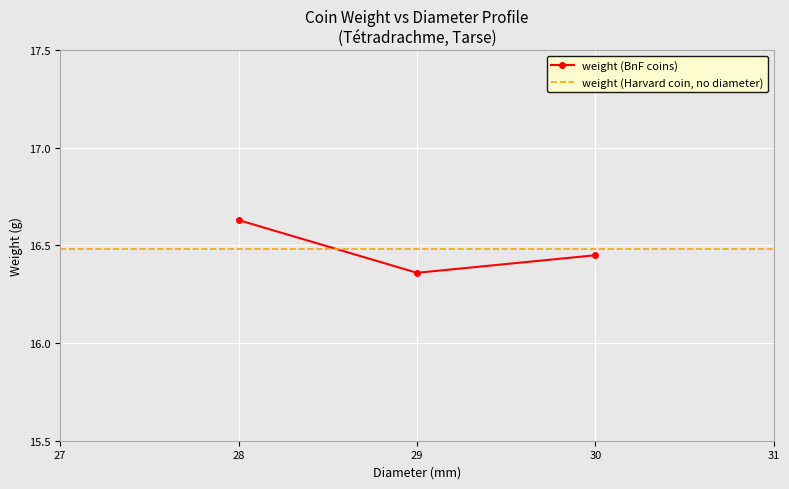

At which category does the chart reach its peak across all series?

28